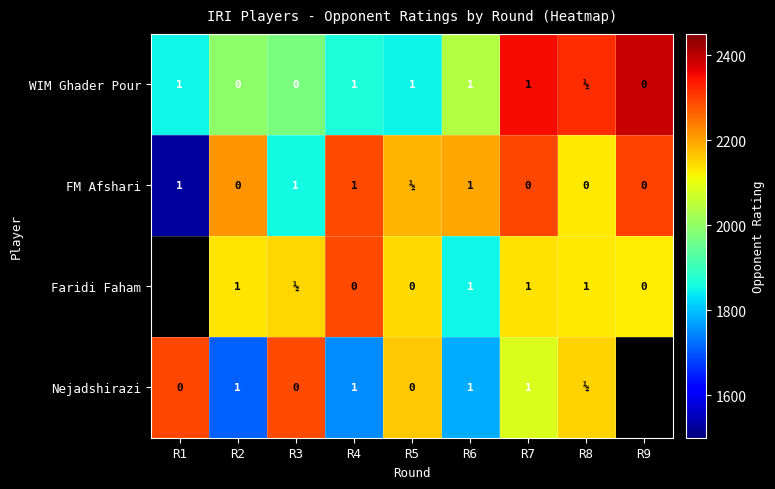

Is it true that WIM Ghader Pour equals 0 at R1?

False